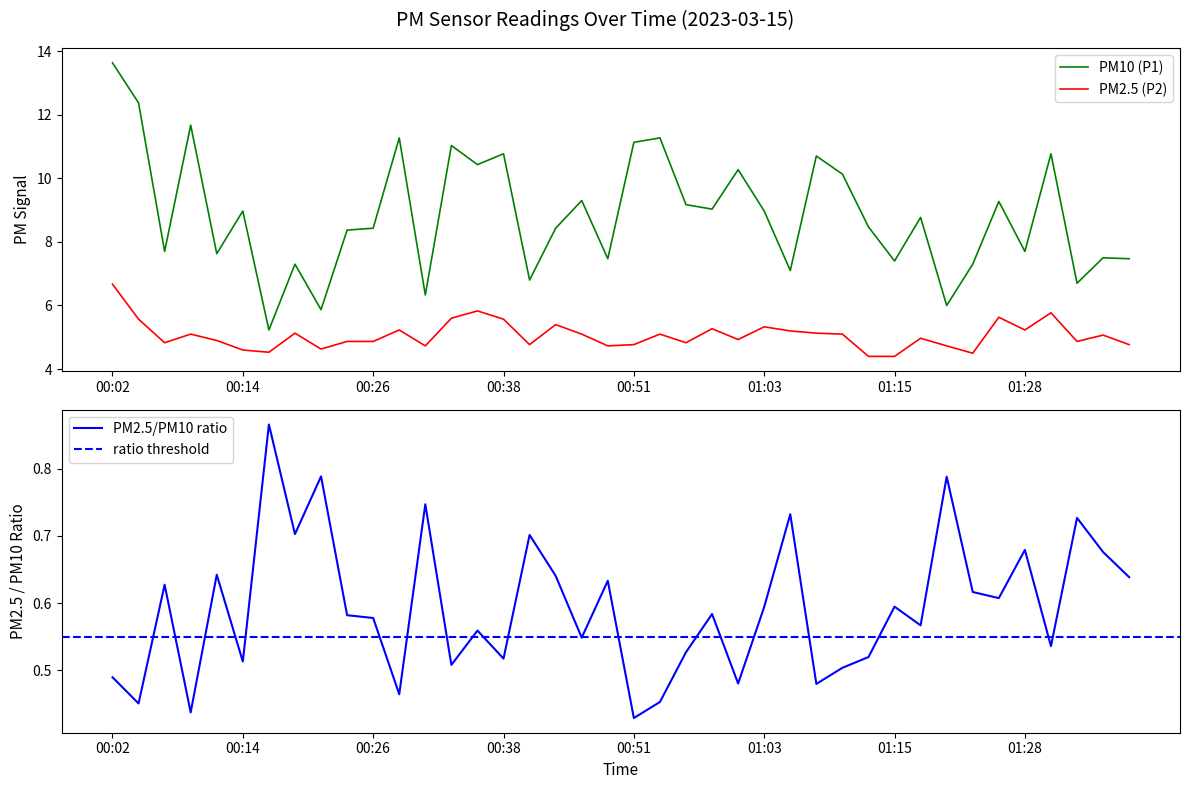

How many interior local valleys does the P2 series have?

11